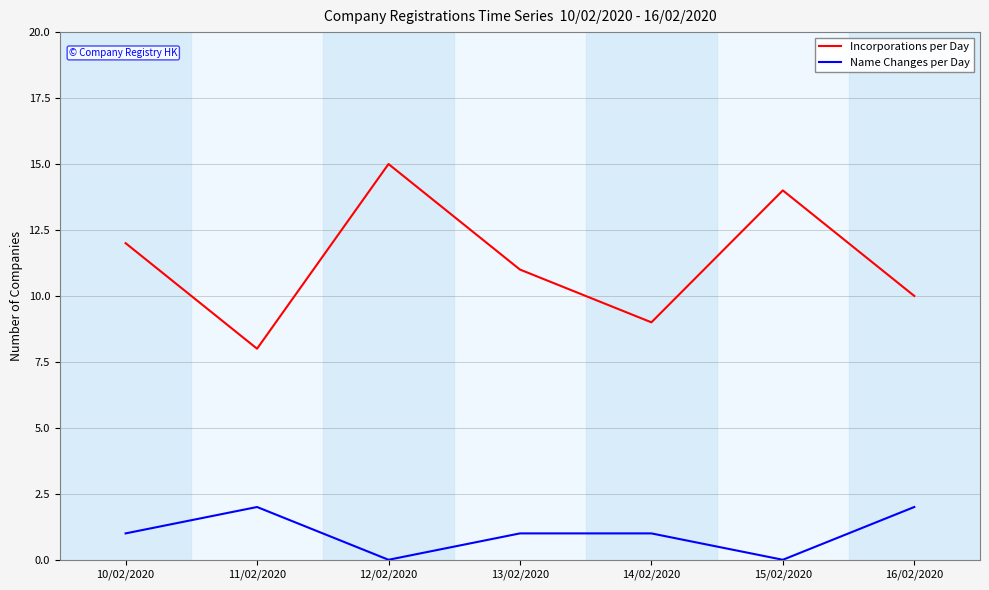

The Incorporations per Day series shows 14 at 15/02/2020. True or false?

True